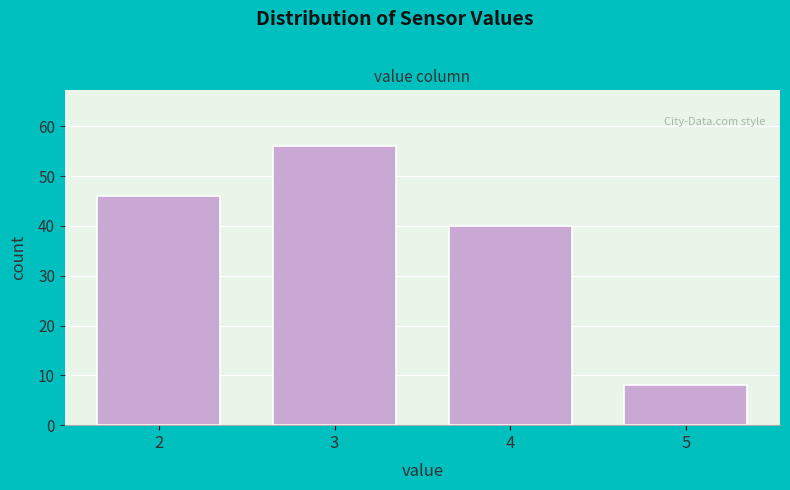

Reading right to left, extract all data points from this chart.

5=8	4=40	3=56	2=46